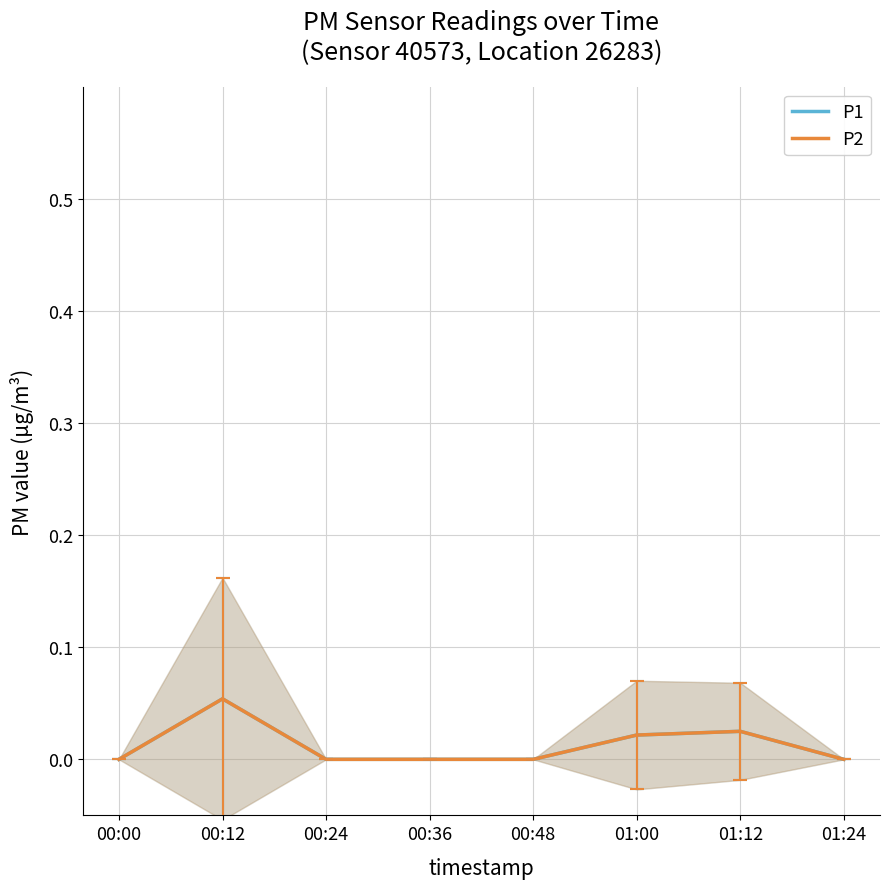

True or false: P2 and P1 cross at least once.

False